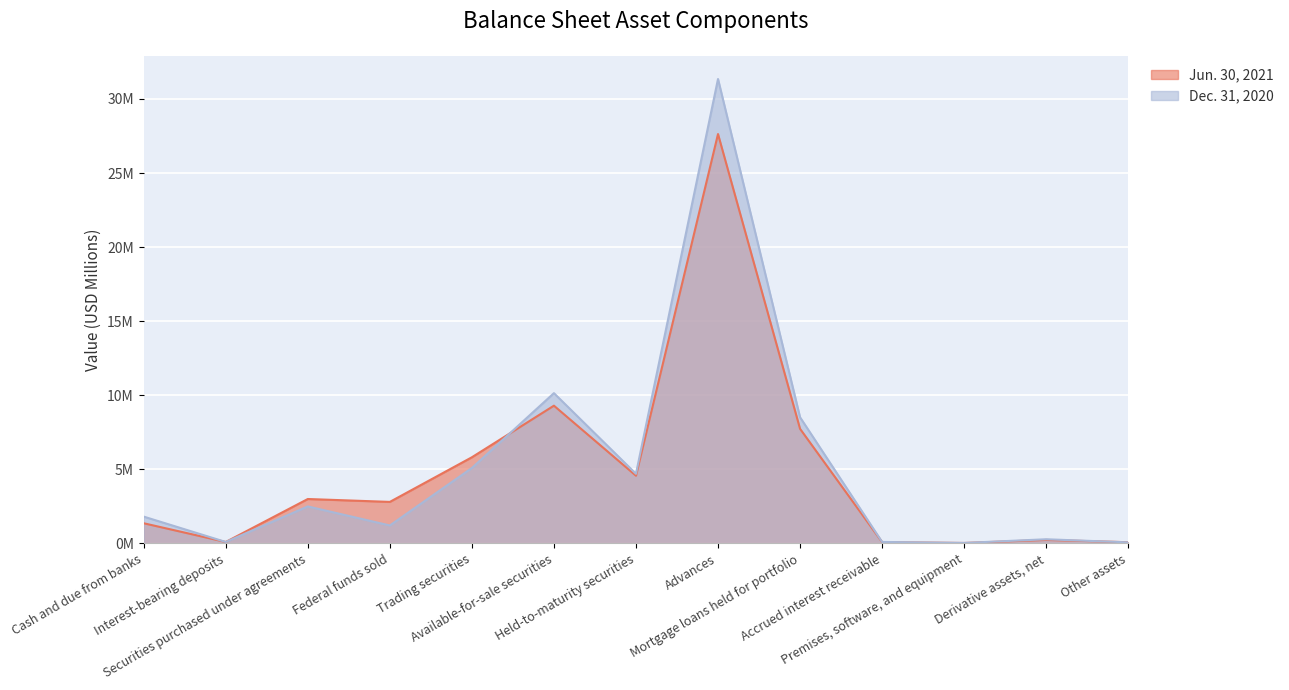

Reading left to right, what are all the values shown in this chart?

Jun. 30, 2021: 1.4	0.1	3.0	2.8	5.8	9.3	4.6	27.6	7.7	0.1	0.0	0.2	0.1
Dec. 31, 2020: 1.8	0.1	2.5	1.2	5.1	10.1	4.7	31.3	8.5	0.1	0.0	0.3	0.1